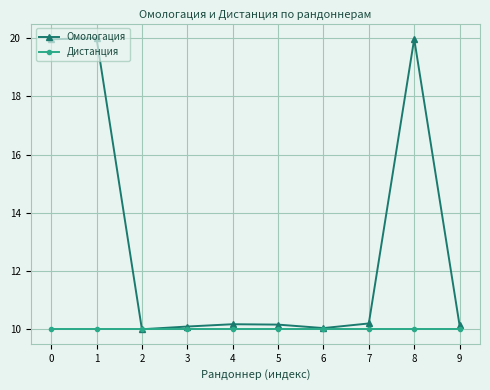

How many lines are shown in the chart?

2